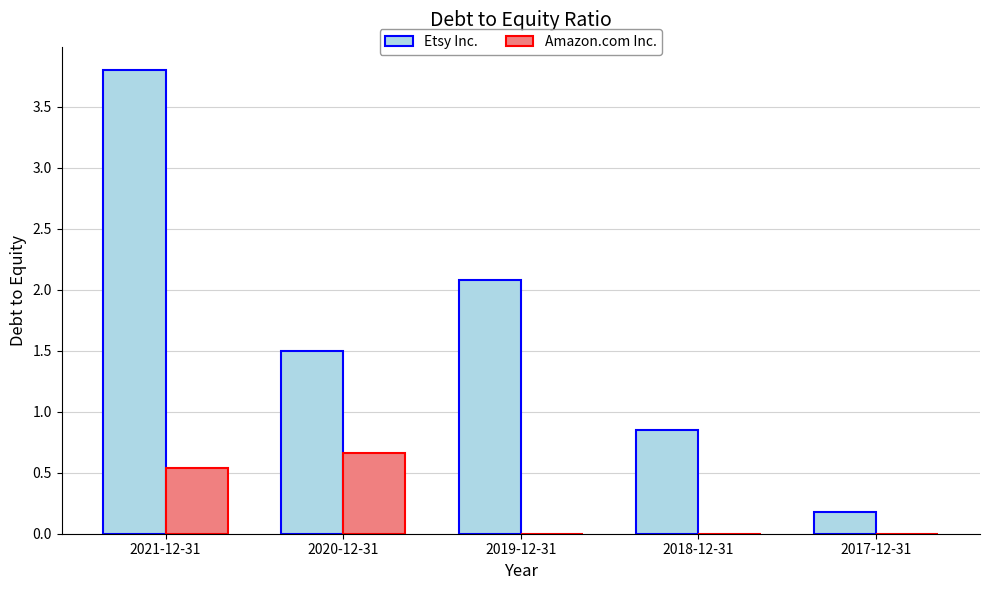

What is the sum of all Amazon.com Inc. values?

1.2